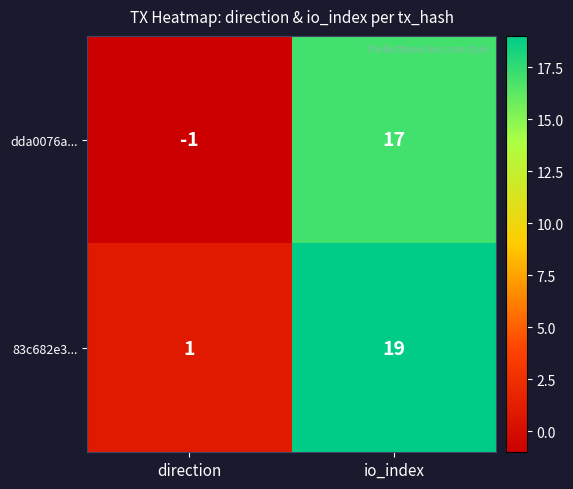

What is the average value of the dda0076a... series?

8